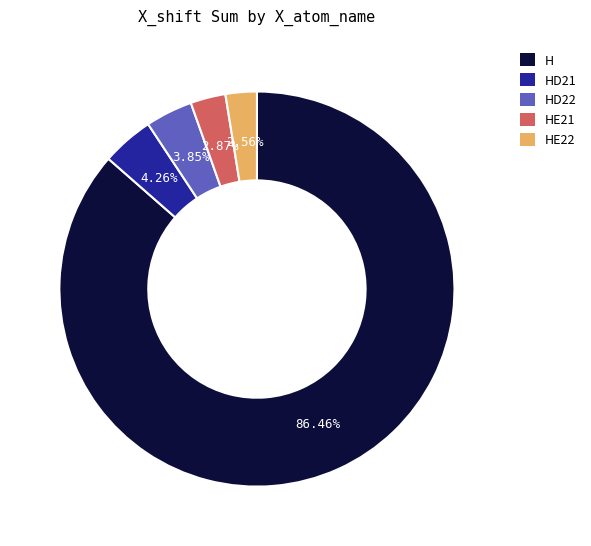

How many segments does this pie chart have?

5